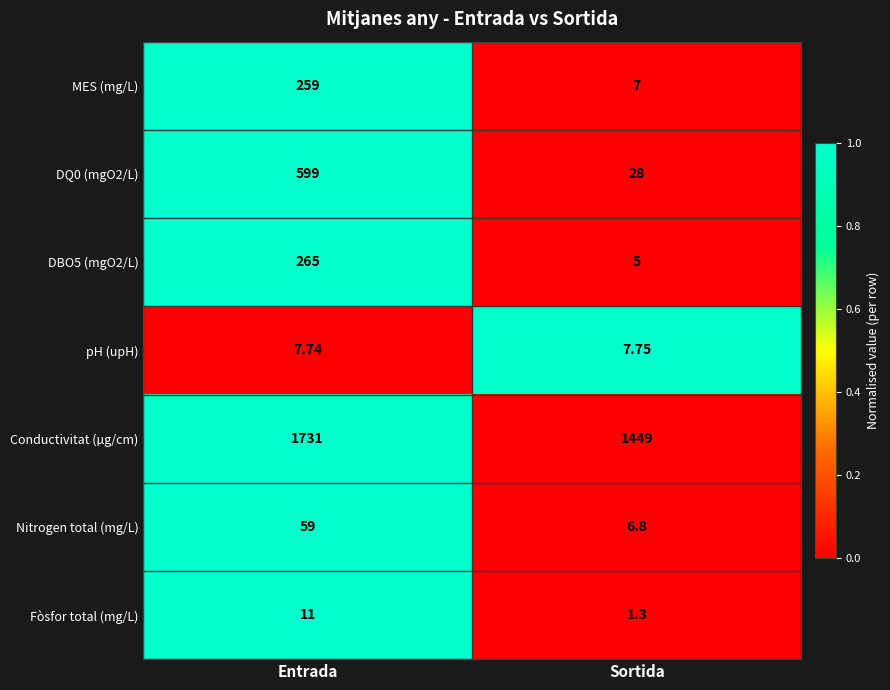

At which category does the chart reach its peak across all series?

Entrada